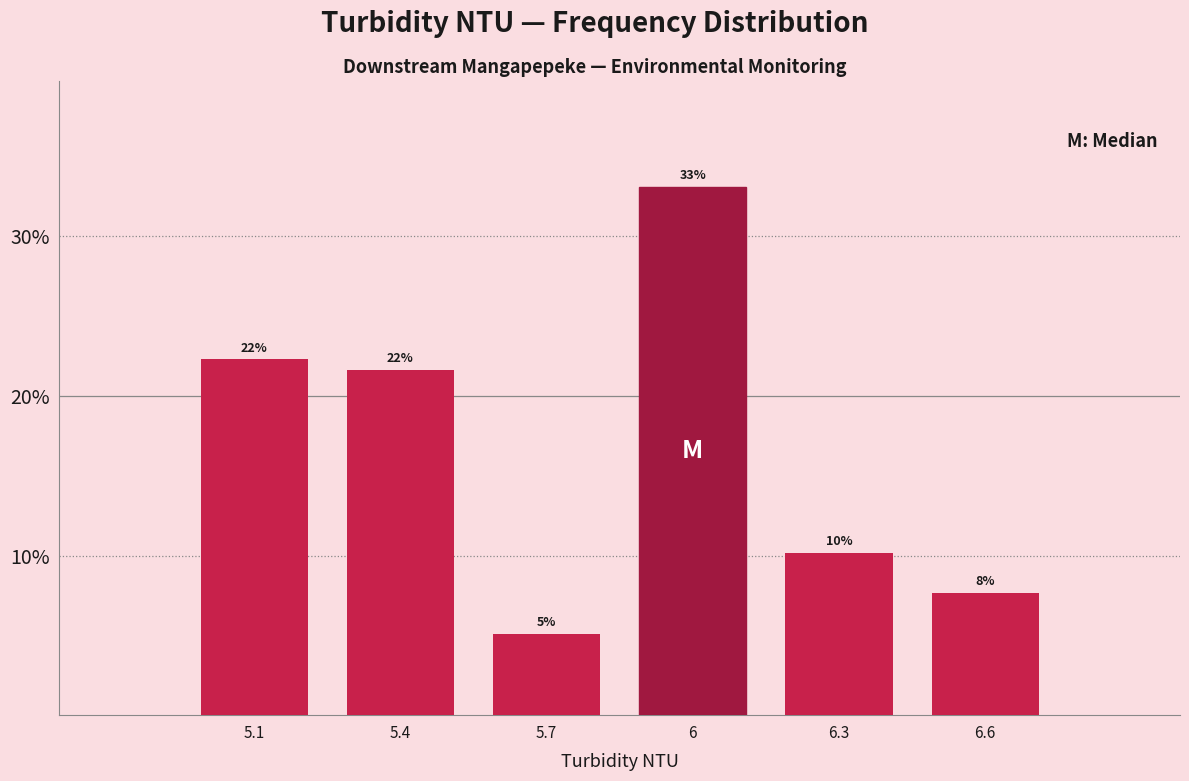

Are the bars horizontal?

No